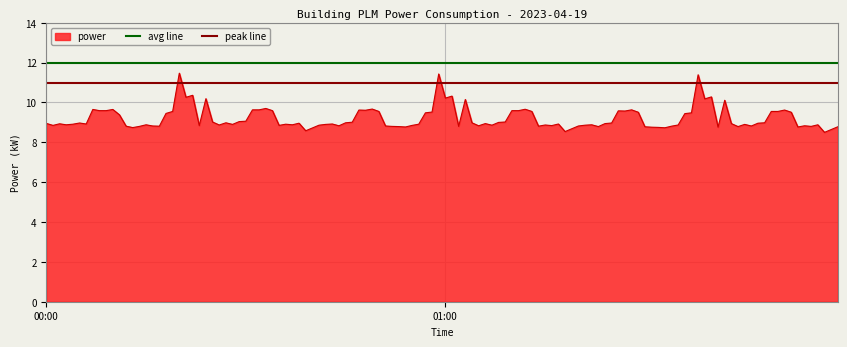

True or false: avg line has a value of 12 at 01:00.

True